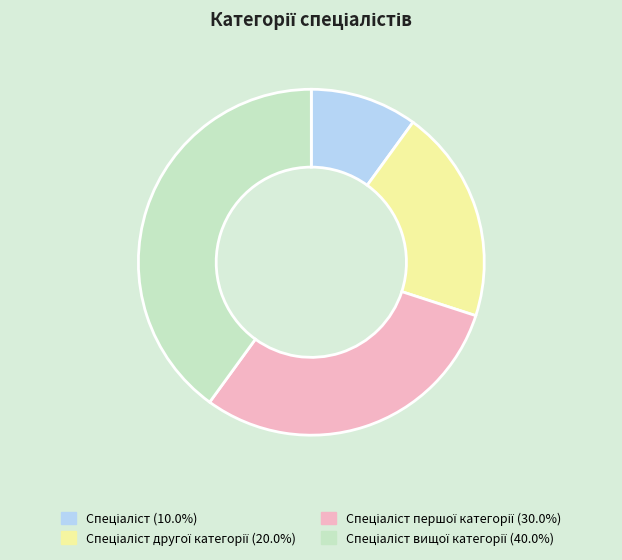

Is there any slice that represents more than half of the pie?

No